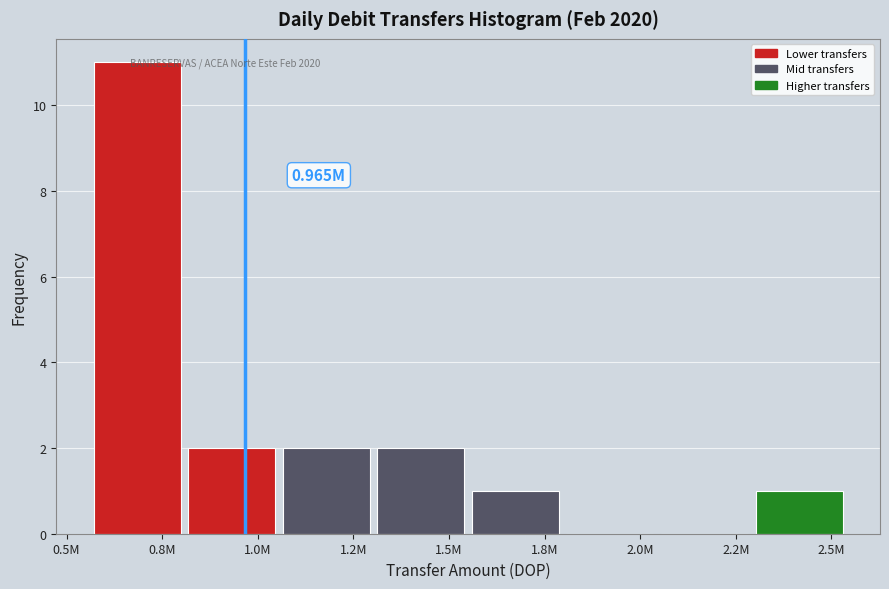

Which has a higher value, 0.8M or 2.5M?

0.8M